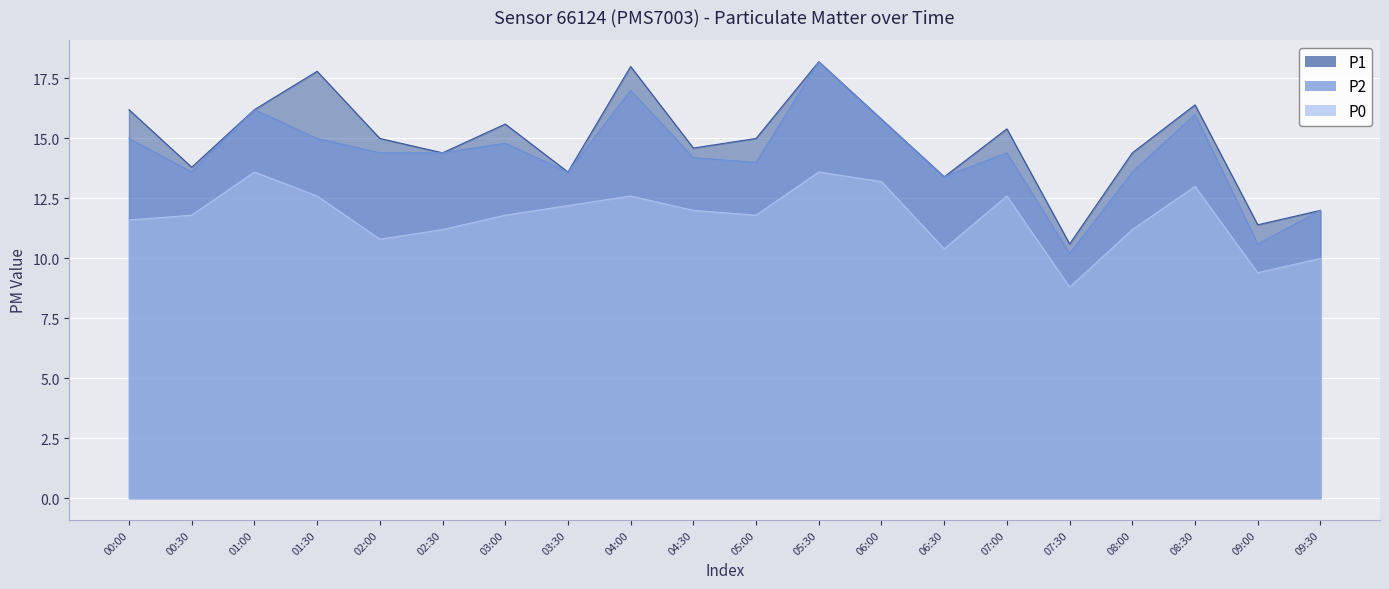

What is the total value across all series at 06:30?

37.2